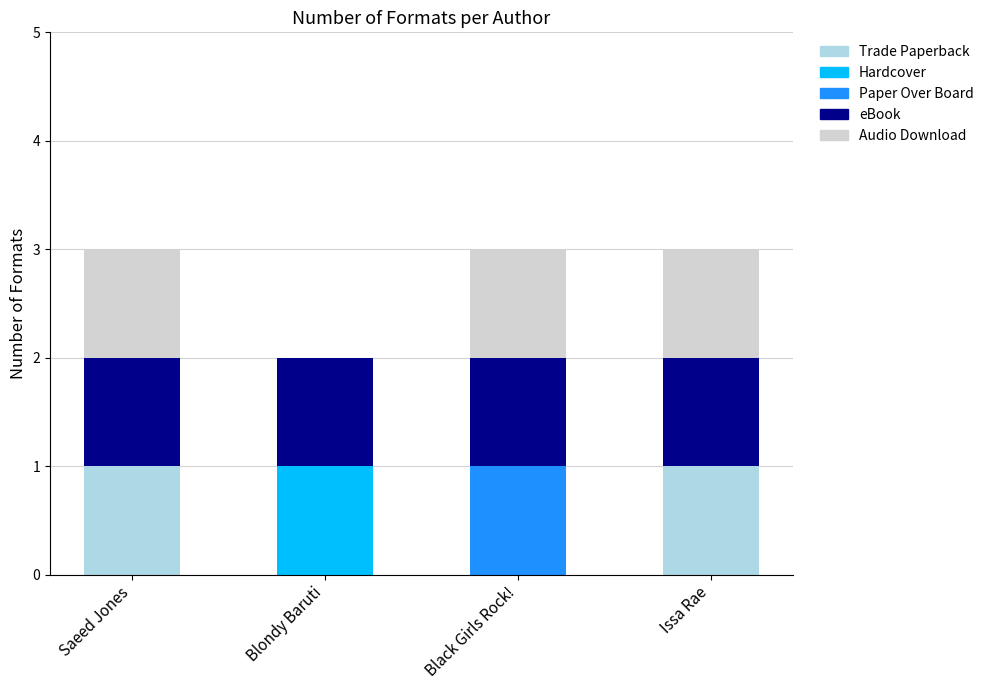

What is the total value across all series at Saeed Jones?

3